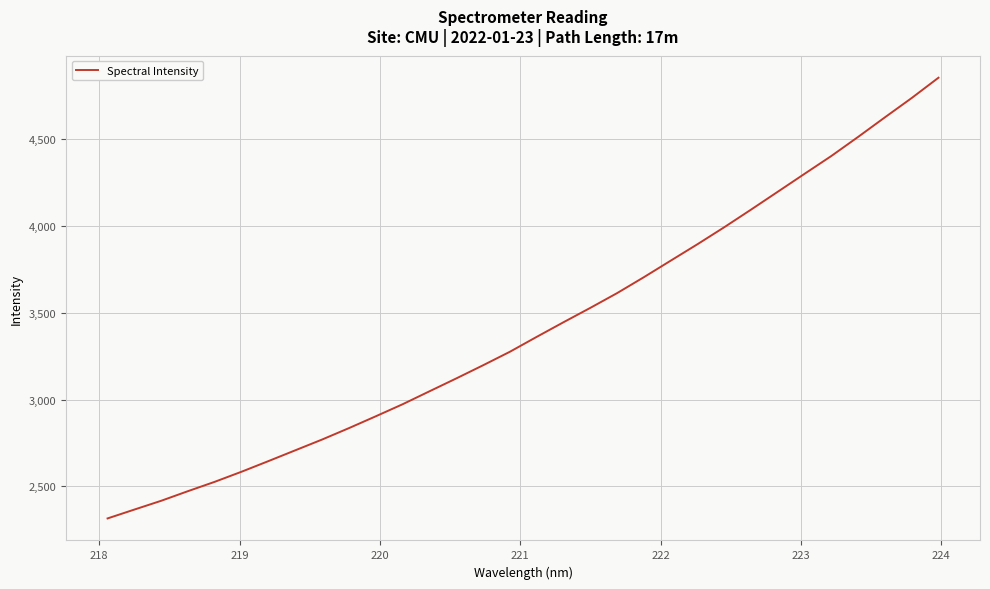

What is the maximum value shown in the chart?

4854.2